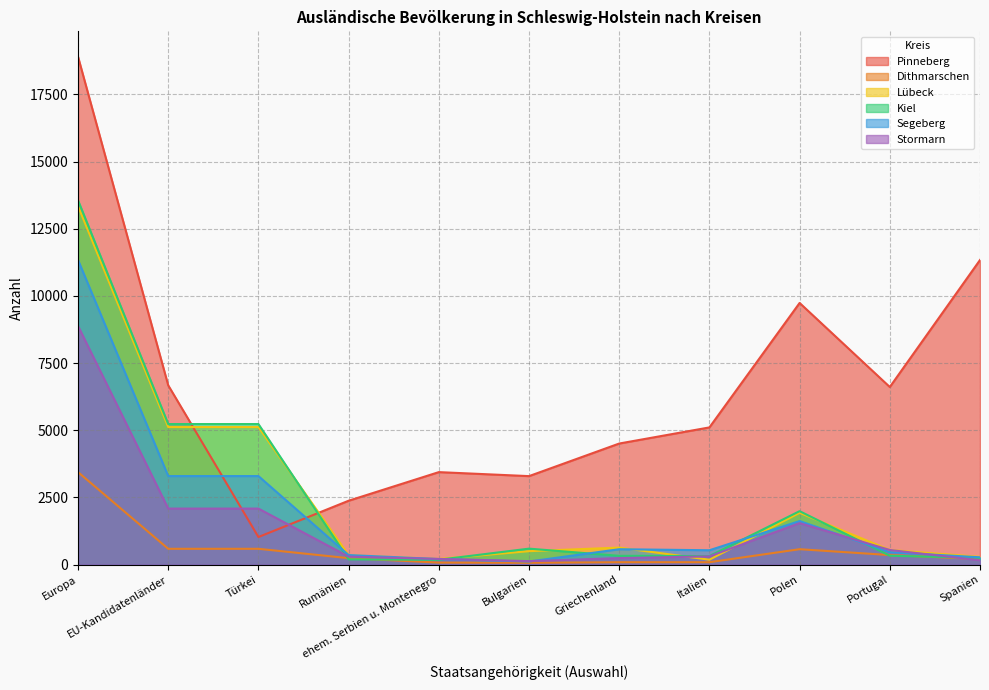

Which series changed the most between Türkei and Rumänien?

Kiel